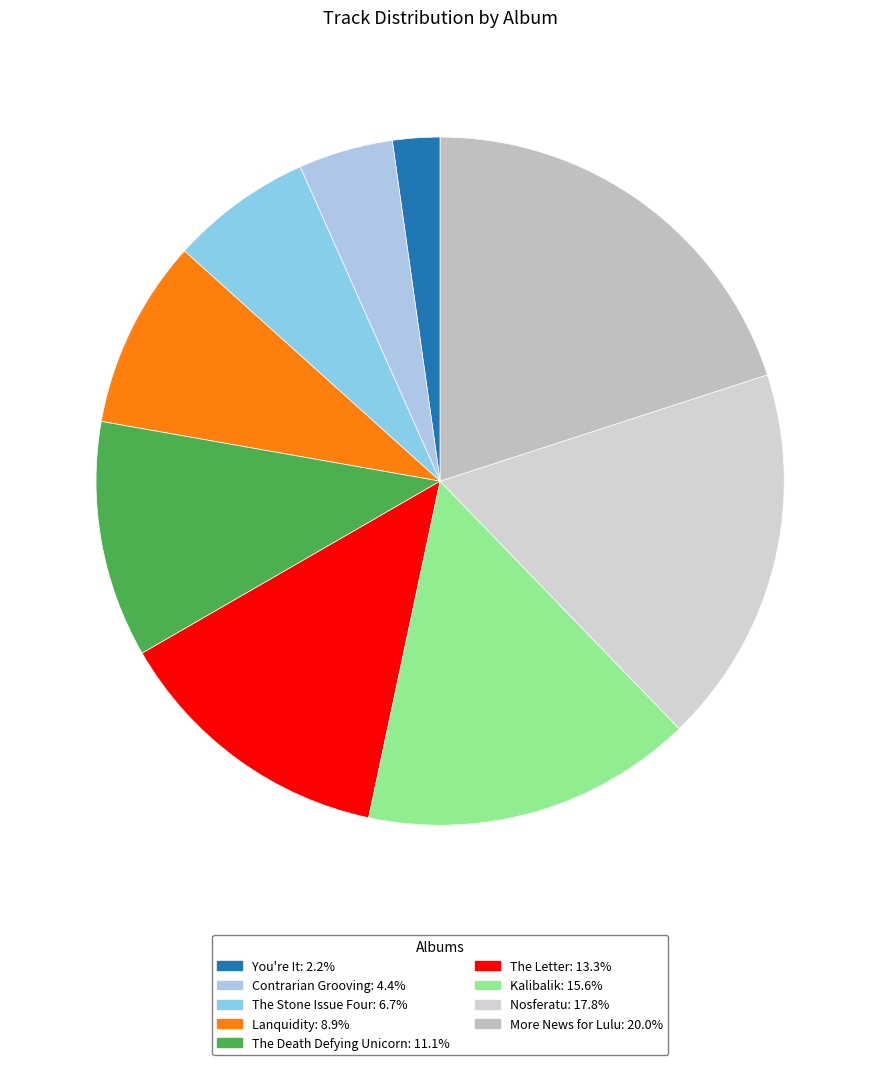

The More News for Lulu slice represents 31% of the pie. True or false?

False